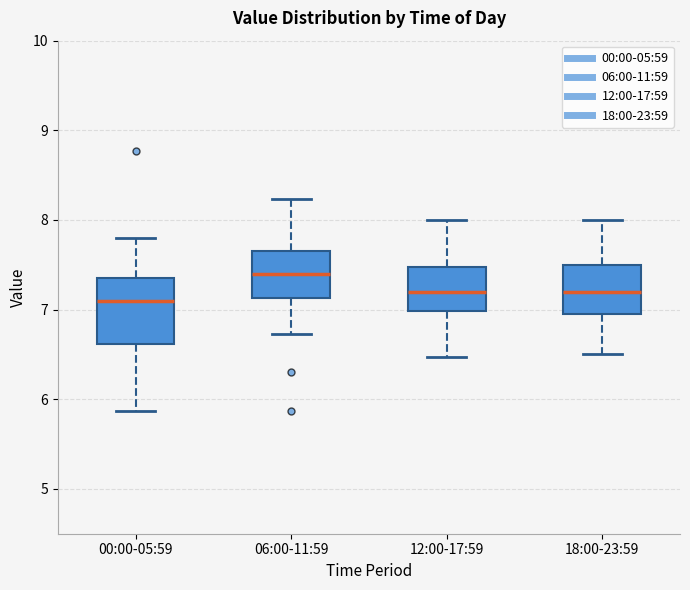

Where is the lower edge of the box for 18:00-23:59 on the y-axis? The values are not printed on the chart, so give them approximately, as read against the axis.

7.0